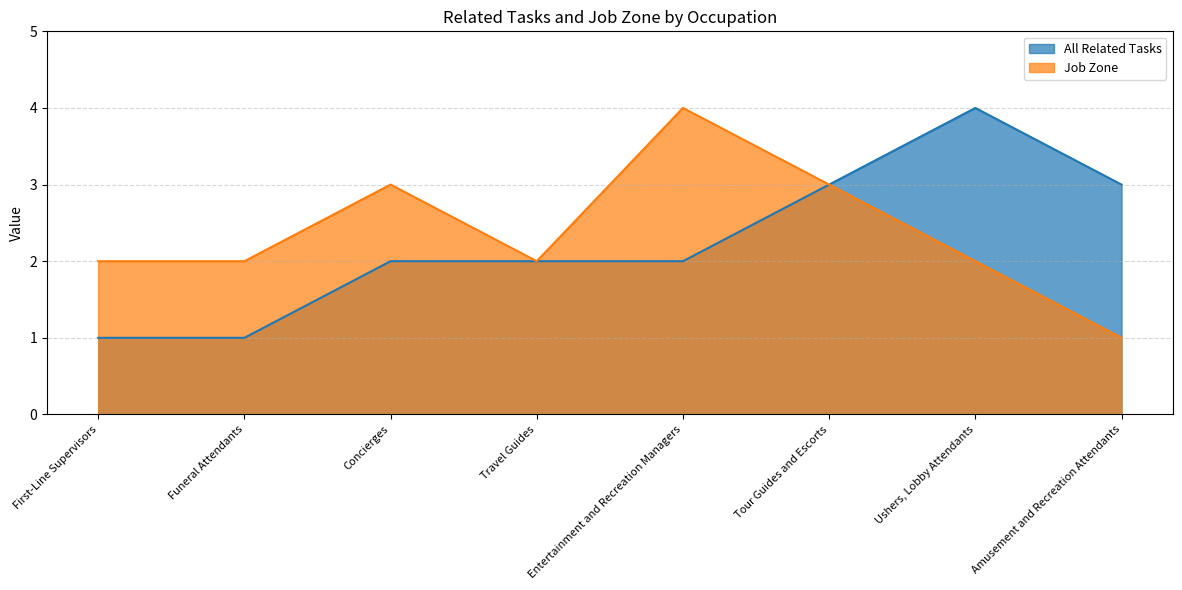

How many data points in All Related Tasks are less than 2?

2